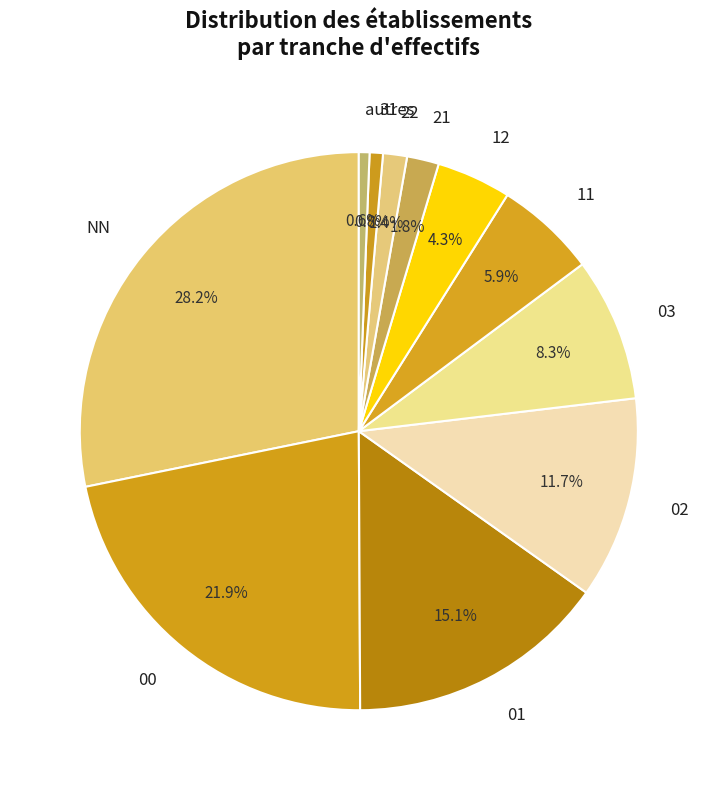

Is there any slice that represents more than half of the pie?

No